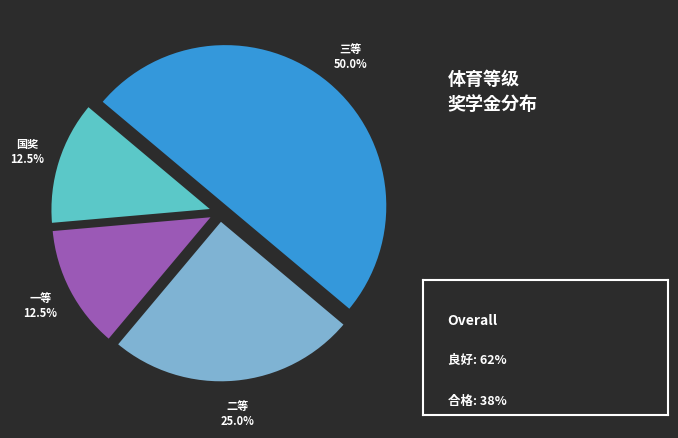

Count the number of slices in the pie.

4